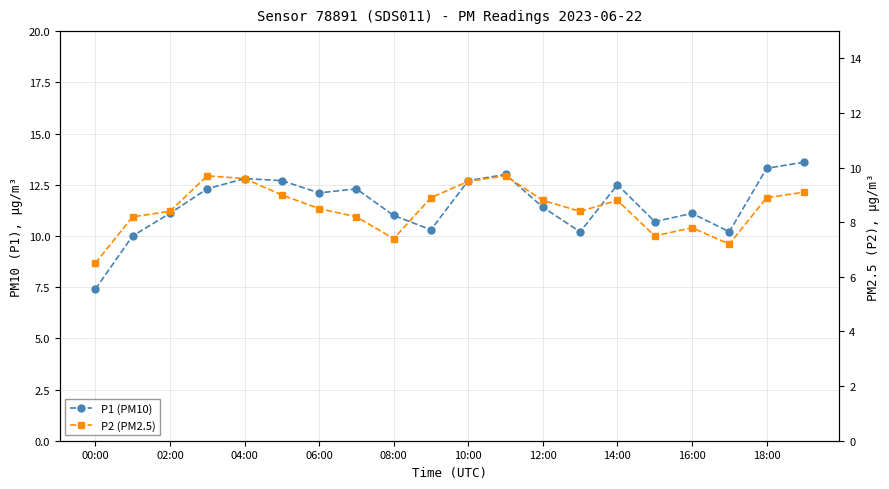

True or false: P2 (PM2.5) and P1 (PM10) intersect in this chart.

False